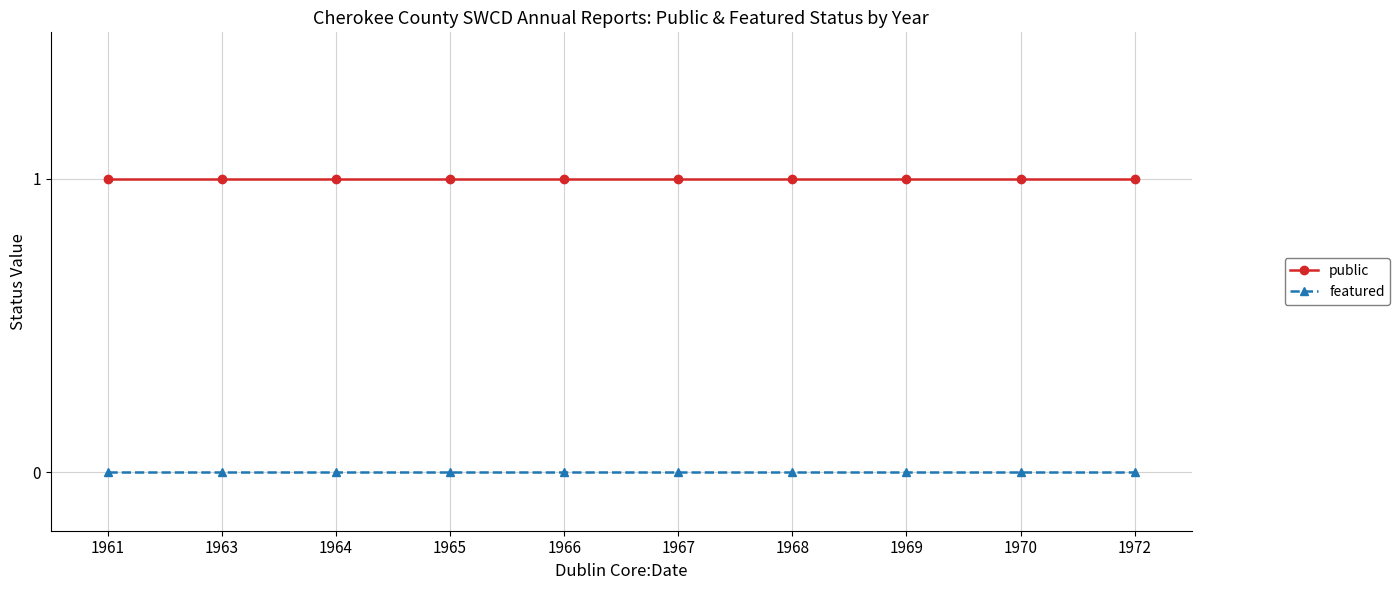

What is the sum of all public values?

10